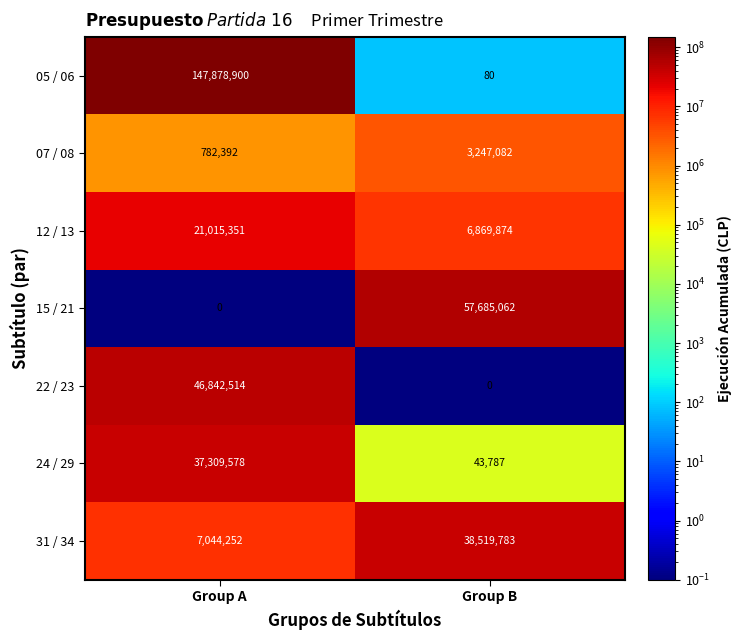

What is the difference between the highest and lowest values at Group B?

57685062